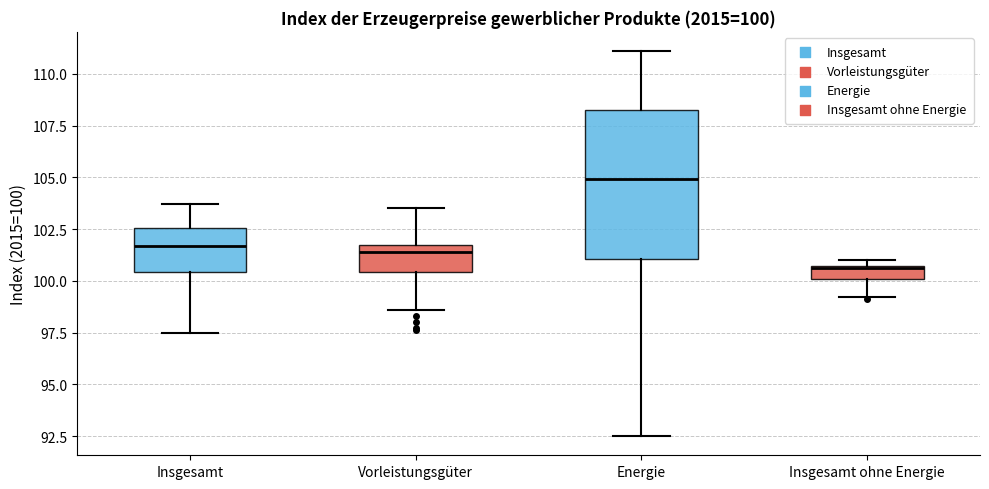

Comparing the boxes themselves (not the whiskers), which one is the tallest?

Energie